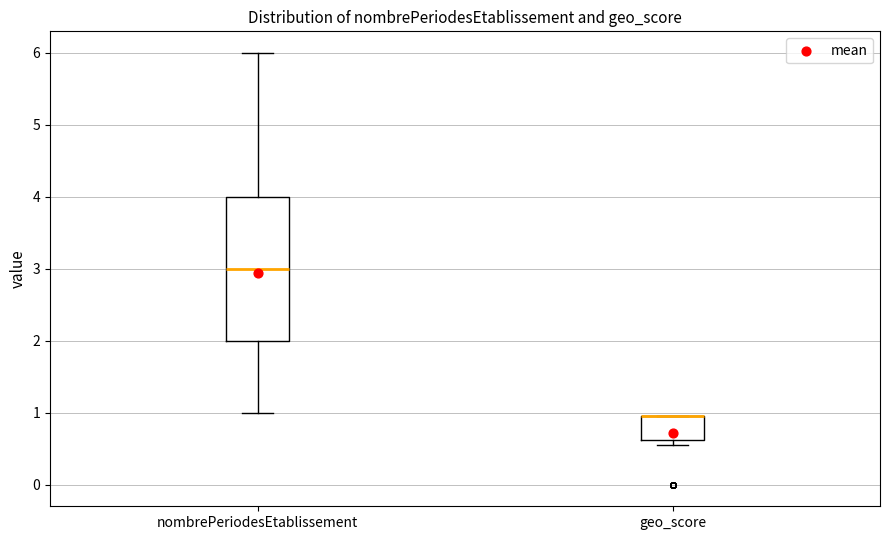

Reading left to right, read every box against the y-axis: the position of its median line, the range the box covers, and the ends of its whiskers. The values are not printed on the chart, so give them approximately, as read against the axis.

nombrePeriodesEtablissement: median 3.0, box 2.0 to 4.0, whiskers 1.0 to 6.0
geo_score: median 1.0 (drawn on the box's upper edge), box 0.6 to 1.0, whiskers 0.6 (just below the box's lower edge) to 1.0